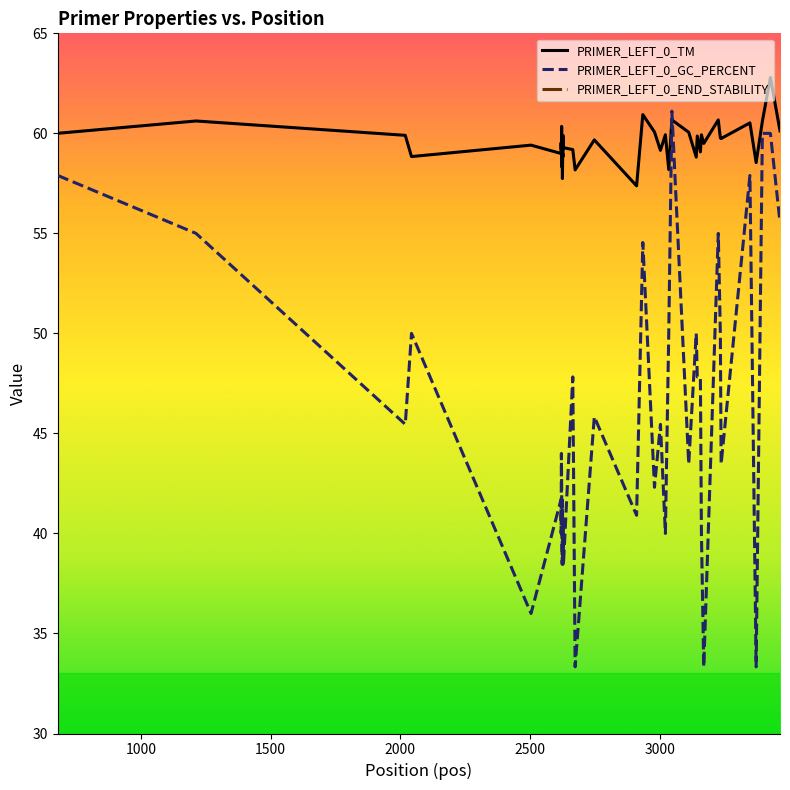

What is the lowest value of the PRIMER_LEFT_0_TM series?

57.4